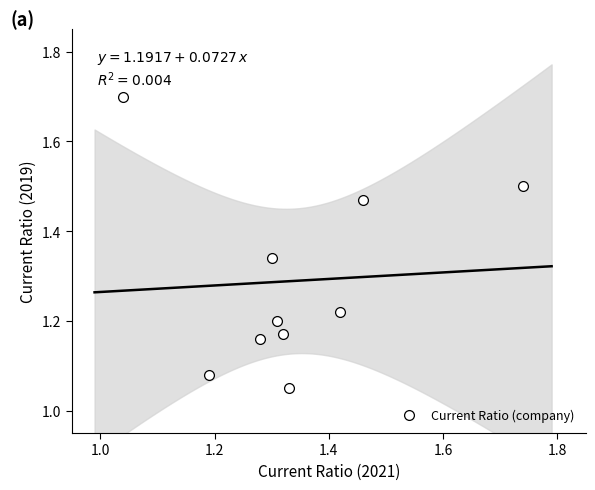

What is the range of X values (max minus min)?

0.7